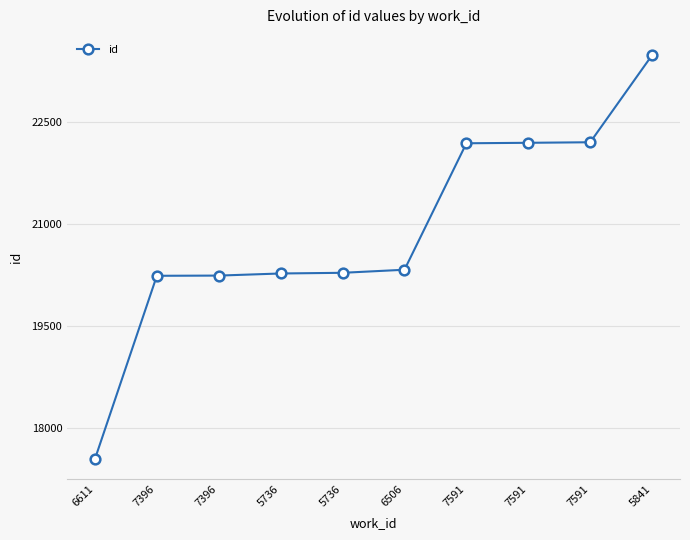

Count the number of data series in this chart.

1